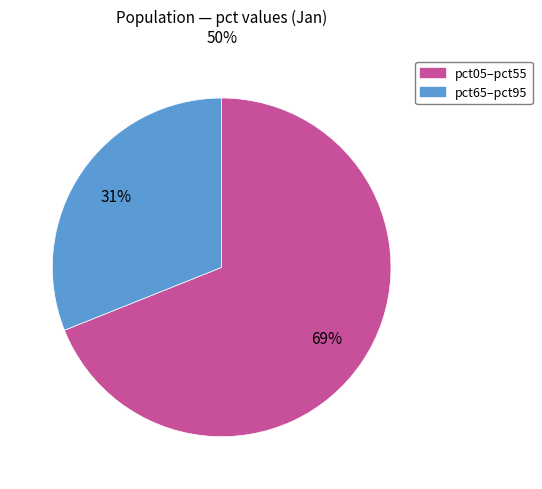

Do pct05–pct55 and pct65–pct95 together represent more than half of the pie?

Yes